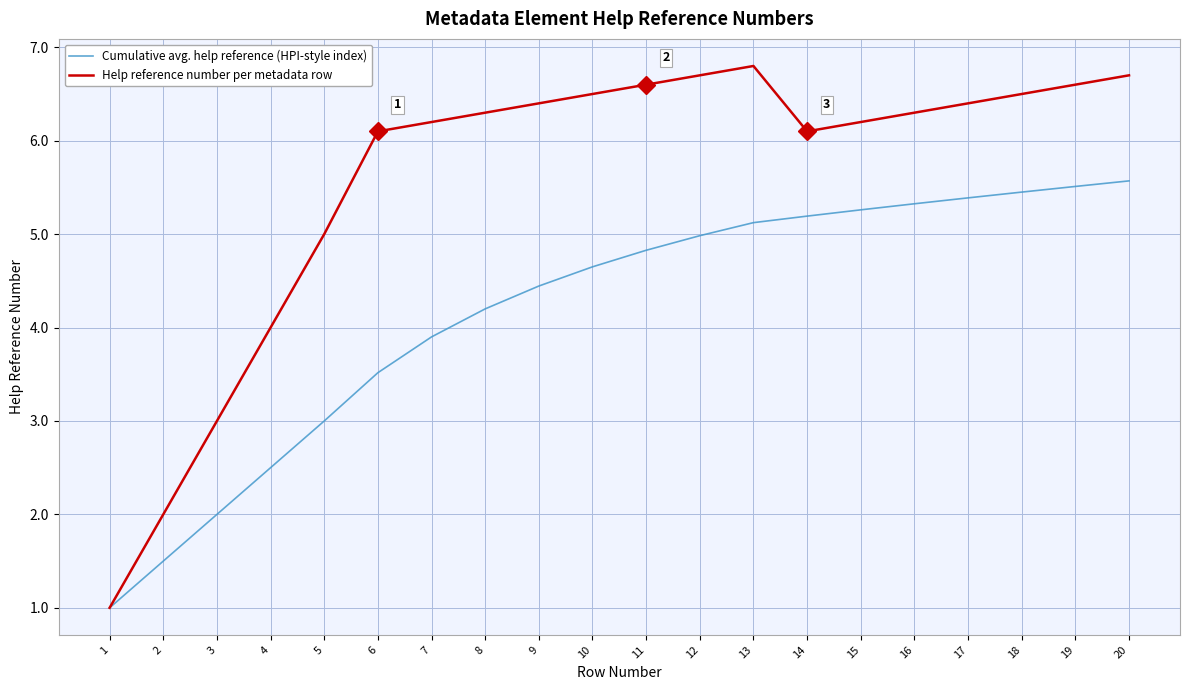

How many values in the Cumulative avg. help reference (HPI-style index) series are below 4?

7